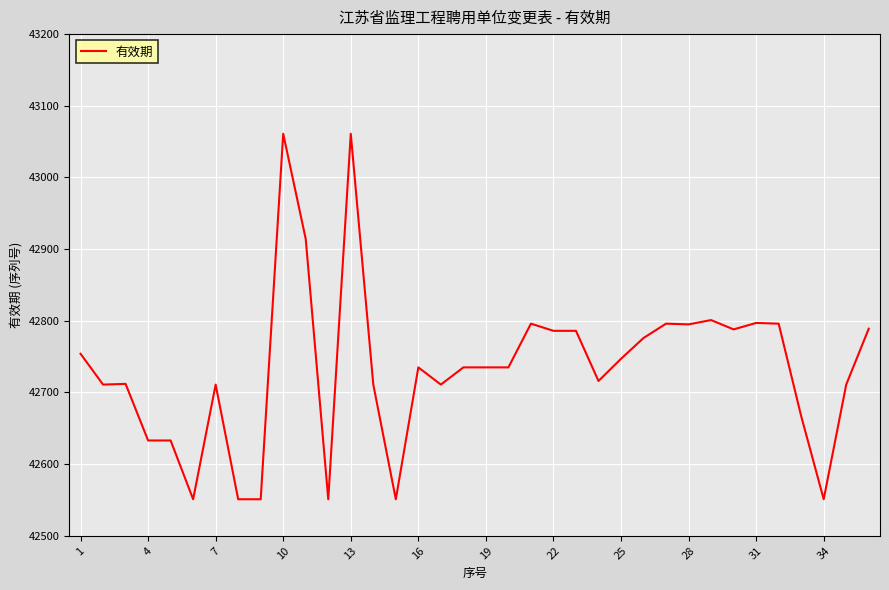

What is the minimum value shown in the chart?

42551